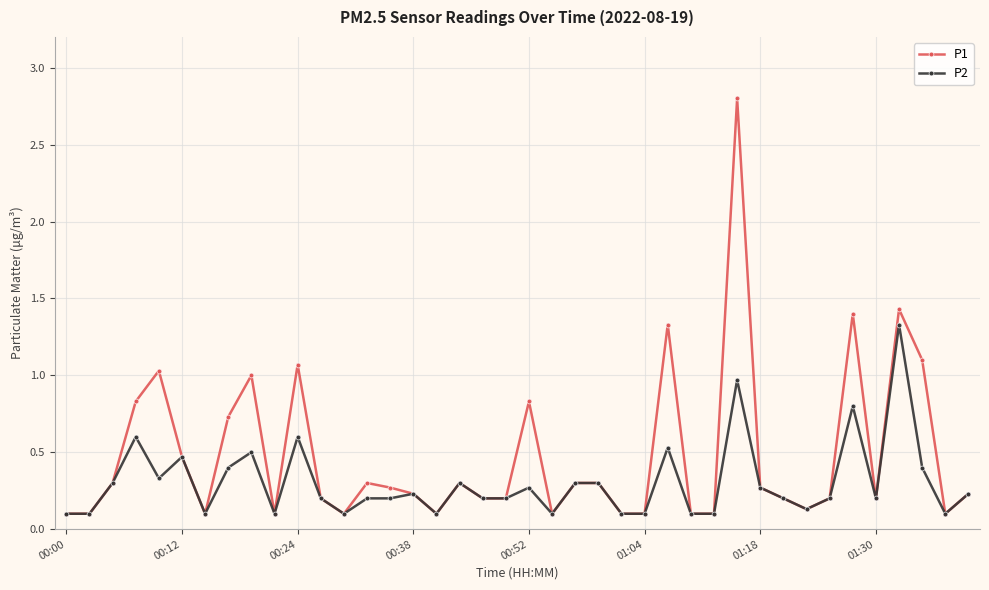

Rank the series by their average value, from lowest to highest.

P2, P1